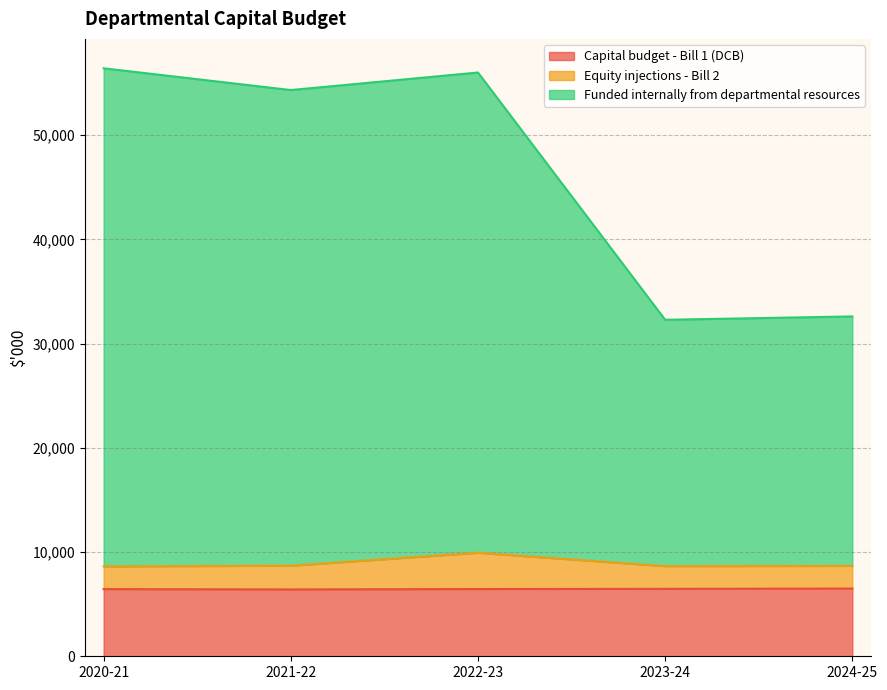

How many lines are shown in the chart?

3